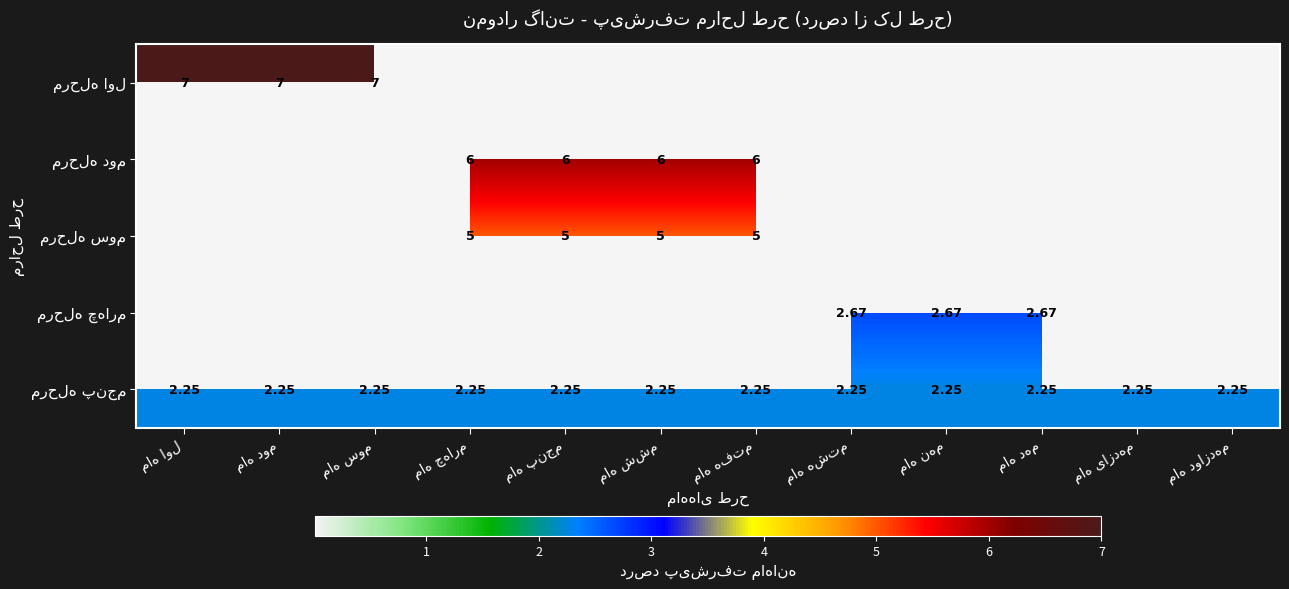

At which category is the sum across all series the highest?

ماه چهارم